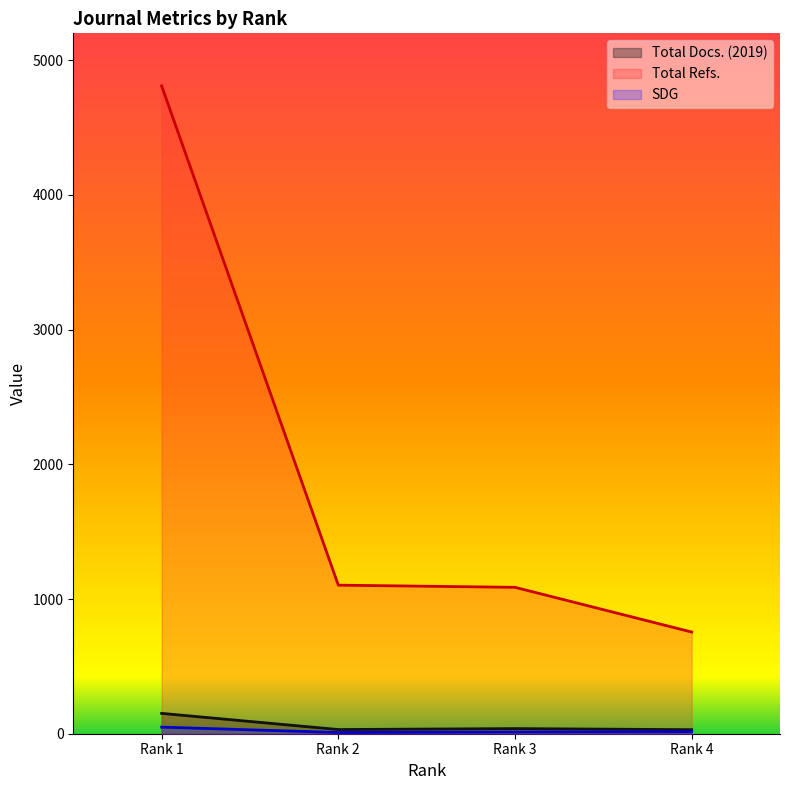

How many values in the Total Docs. (2019) series are below 38?

2